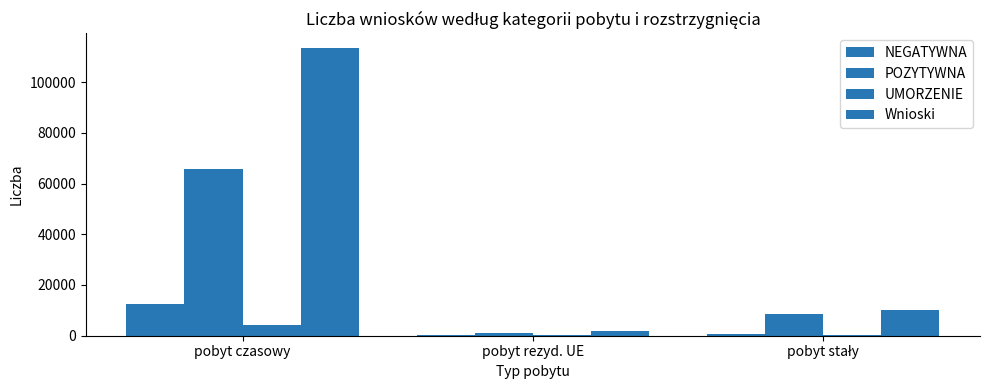

True or false: POZYTYWNA has a value of 100754 at pobyt czasowy.

False